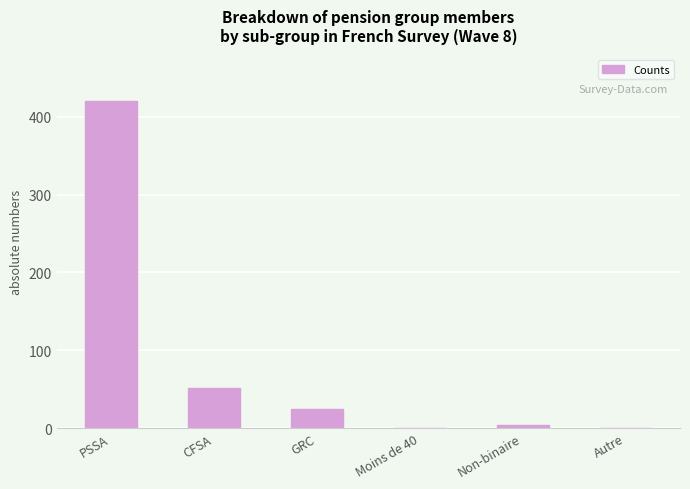

Which label corresponds to the largest value in the chart?

PSSA